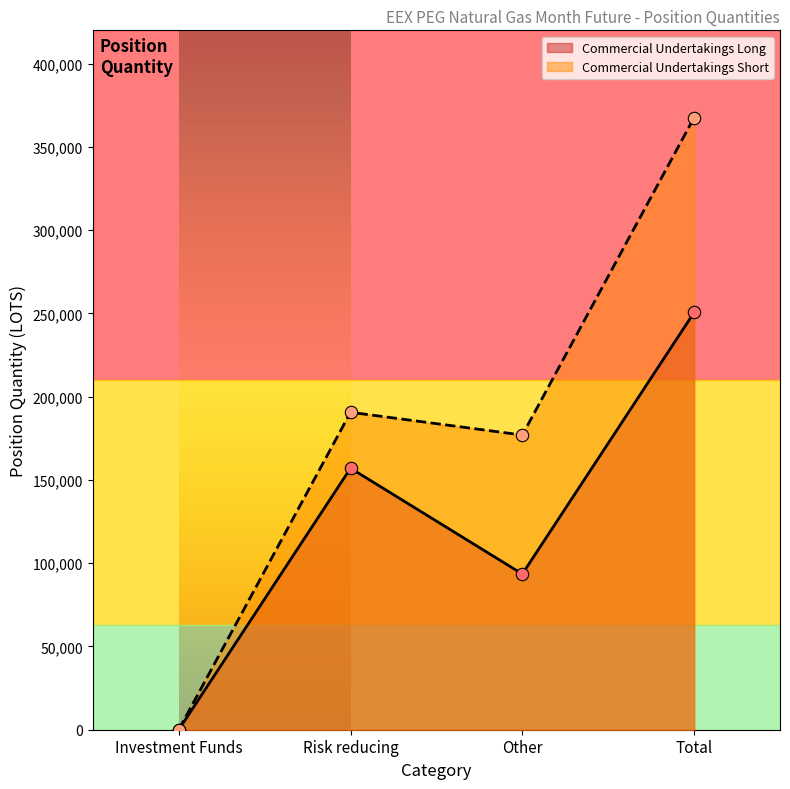

Is the value of Commercial Undertakings Long at Risk reducing greater than the value of Commercial Undertakings Short at Risk reducing?

No